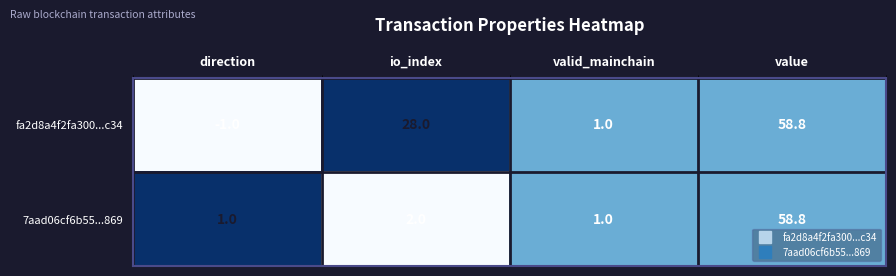

Between direction and value, which series saw the biggest shift?

fa2d8a4f2fa300...c34